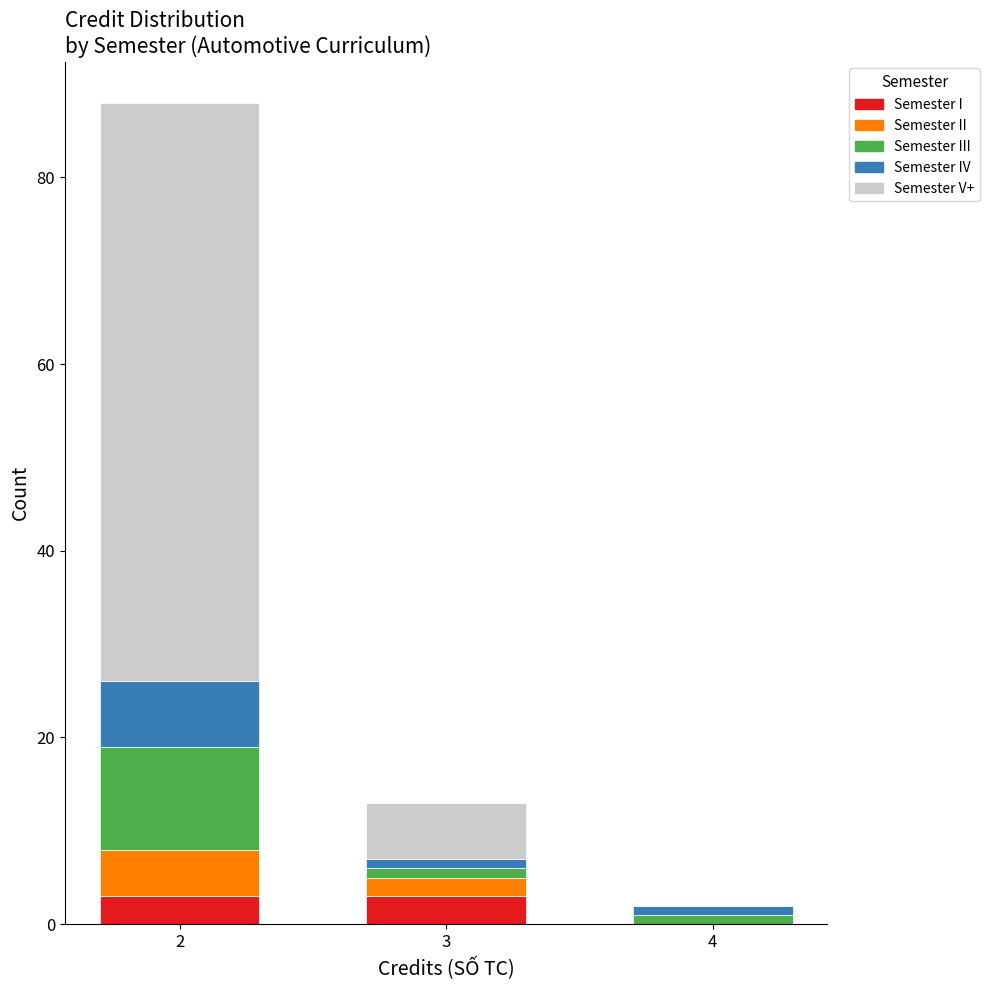

Reading left to right, what are the values for I?

2=3	3=3	4=0